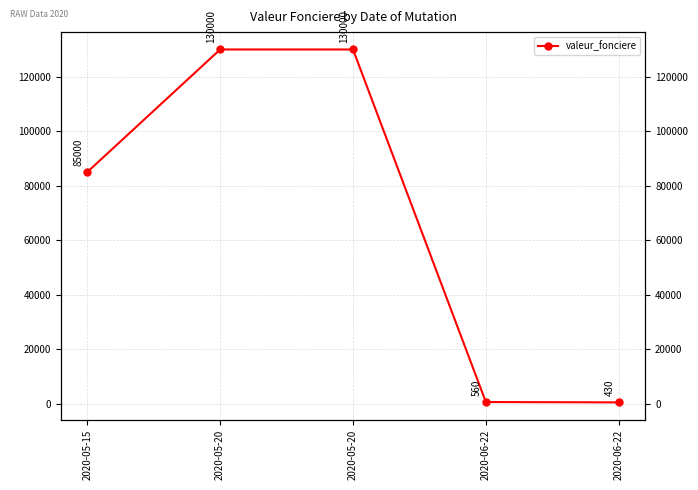

The chart shows a value of 85000 at 2020-05-15. True or false?

True